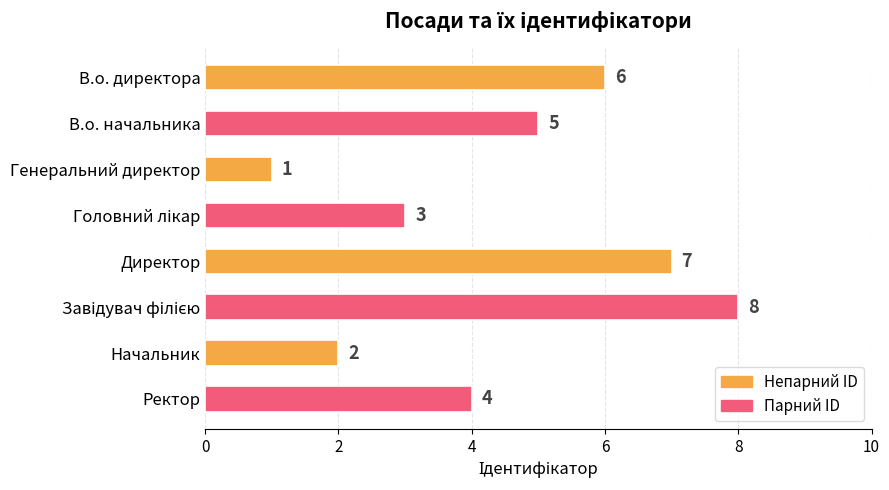

Reading bottom to top, list all the values displayed in this chart.

4	2	8	7	3	1	5	6